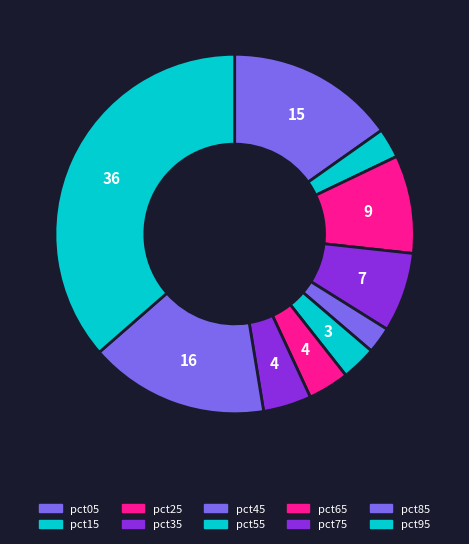

How many segments does this pie chart have?

10